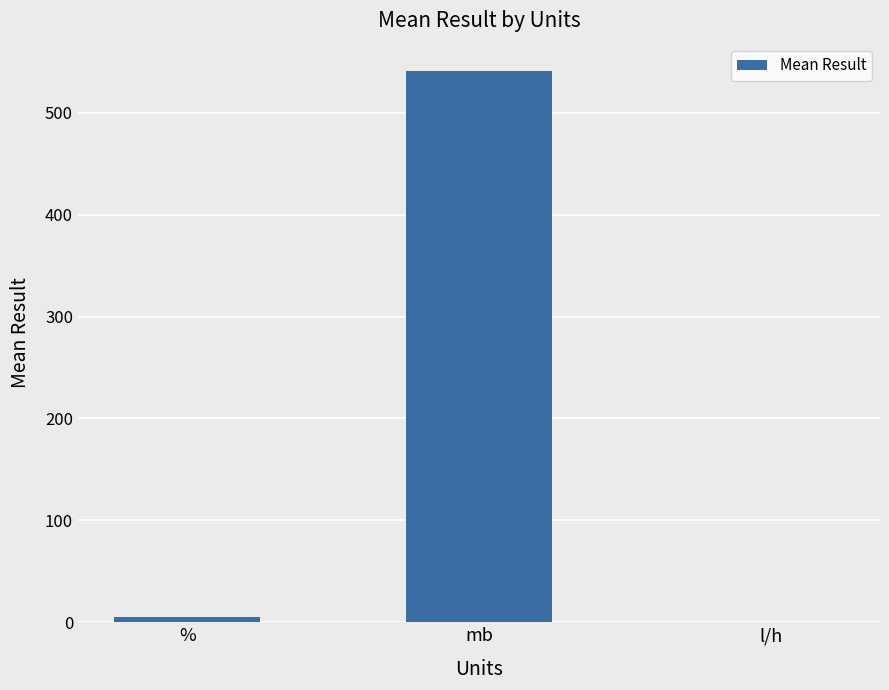

The value at mb is 219.3. True or false?

False